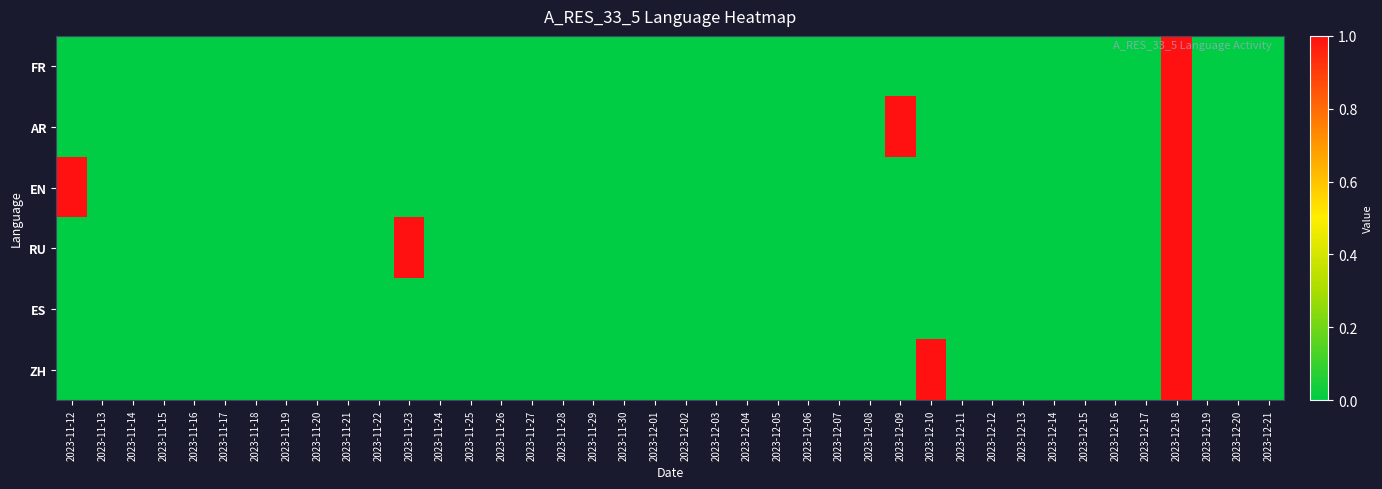

Reading left to right, transcribe all the data shown in this chart.

FR: 2023-11-12=0	2023-11-13=0	2023-11-14=0	2023-11-15=0	2023-11-16=0	2023-11-17=0	2023-11-18=0	2023-11-19=0	2023-11-20=0	2023-11-21=0	2023-11-22=0	2023-11-23=0	2023-11-24=0	2023-11-25=0	2023-11-26=0	2023-11-27=0	2023-11-28=0	2023-11-29=0	2023-11-30=0	2023-12-01=0	2023-12-02=0	2023-12-03=0	2023-12-04=0	2023-12-05=0	2023-12-06=0	2023-12-07=0	2023-12-08=0	2023-12-09=0	2023-12-10=0	2023-12-11=0	2023-12-12=0	2023-12-13=0	2023-12-14=0	2023-12-15=0	2023-12-16=0	2023-12-17=0	2023-12-18=1	2023-12-19=0	2023-12-20=0	2023-12-21=0
AR: 2023-11-12=0	2023-11-13=0	2023-11-14=0	2023-11-15=0	2023-11-16=0	2023-11-17=0	2023-11-18=0	2023-11-19=0	2023-11-20=0	2023-11-21=0	2023-11-22=0	2023-11-23=0	2023-11-24=0	2023-11-25=0	2023-11-26=0	2023-11-27=0	2023-11-28=0	2023-11-29=0	2023-11-30=0	2023-12-01=0	2023-12-02=0	2023-12-03=0	2023-12-04=0	2023-12-05=0	2023-12-06=0	2023-12-07=0	2023-12-08=0	2023-12-09=1	2023-12-10=0	2023-12-11=0	2023-12-12=0	2023-12-13=0	2023-12-14=0	2023-12-15=0	2023-12-16=0	2023-12-17=0	2023-12-18=1	2023-12-19=0	2023-12-20=0	2023-12-21=0
EN: 2023-11-12=1	2023-11-13=0	2023-11-14=0	2023-11-15=0	2023-11-16=0	2023-11-17=0	2023-11-18=0	2023-11-19=0	2023-11-20=0	2023-11-21=0	2023-11-22=0	2023-11-23=0	2023-11-24=0	2023-11-25=0	2023-11-26=0	2023-11-27=0	2023-11-28=0	2023-11-29=0	2023-11-30=0	2023-12-01=0	2023-12-02=0	2023-12-03=0	2023-12-04=0	2023-12-05=0	2023-12-06=0	2023-12-07=0	2023-12-08=0	2023-12-09=0	2023-12-10=0	2023-12-11=0	2023-12-12=0	2023-12-13=0	2023-12-14=0	2023-12-15=0	2023-12-16=0	2023-12-17=0	2023-12-18=1	2023-12-19=0	2023-12-20=0	2023-12-21=0
RU: 2023-11-12=0	2023-11-13=0	2023-11-14=0	2023-11-15=0	2023-11-16=0	2023-11-17=0	2023-11-18=0	2023-11-19=0	2023-11-20=0	2023-11-21=0	2023-11-22=0	2023-11-23=1	2023-11-24=0	2023-11-25=0	2023-11-26=0	2023-11-27=0	2023-11-28=0	2023-11-29=0	2023-11-30=0	2023-12-01=0	2023-12-02=0	2023-12-03=0	2023-12-04=0	2023-12-05=0	2023-12-06=0	2023-12-07=0	2023-12-08=0	2023-12-09=0	2023-12-10=0	2023-12-11=0	2023-12-12=0	2023-12-13=0	2023-12-14=0	2023-12-15=0	2023-12-16=0	2023-12-17=0	2023-12-18=1	2023-12-19=0	2023-12-20=0	2023-12-21=0
ES: 2023-11-12=0	2023-11-13=0	2023-11-14=0	2023-11-15=0	2023-11-16=0	2023-11-17=0	2023-11-18=0	2023-11-19=0	2023-11-20=0	2023-11-21=0	2023-11-22=0	2023-11-23=0	2023-11-24=0	2023-11-25=0	2023-11-26=0	2023-11-27=0	2023-11-28=0	2023-11-29=0	2023-11-30=0	2023-12-01=0	2023-12-02=0	2023-12-03=0	2023-12-04=0	2023-12-05=0	2023-12-06=0	2023-12-07=0	2023-12-08=0	2023-12-09=0	2023-12-10=0	2023-12-11=0	2023-12-12=0	2023-12-13=0	2023-12-14=0	2023-12-15=0	2023-12-16=0	2023-12-17=0	2023-12-18=1	2023-12-19=0	2023-12-20=0	2023-12-21=0
ZH: 2023-11-12=0	2023-11-13=0	2023-11-14=0	2023-11-15=0	2023-11-16=0	2023-11-17=0	2023-11-18=0	2023-11-19=0	2023-11-20=0	2023-11-21=0	2023-11-22=0	2023-11-23=0	2023-11-24=0	2023-11-25=0	2023-11-26=0	2023-11-27=0	2023-11-28=0	2023-11-29=0	2023-11-30=0	2023-12-01=0	2023-12-02=0	2023-12-03=0	2023-12-04=0	2023-12-05=0	2023-12-06=0	2023-12-07=0	2023-12-08=0	2023-12-09=0	2023-12-10=1	2023-12-11=0	2023-12-12=0	2023-12-13=0	2023-12-14=0	2023-12-15=0	2023-12-16=0	2023-12-17=0	2023-12-18=1	2023-12-19=0	2023-12-20=0	2023-12-21=0